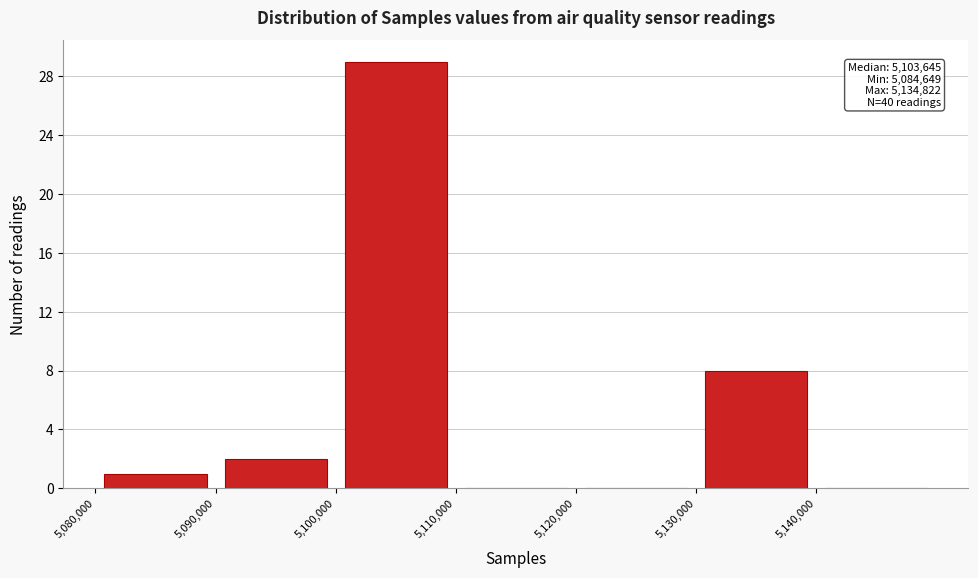

Which range on the x-axis has the tallest bar?

5100000 to 5110000